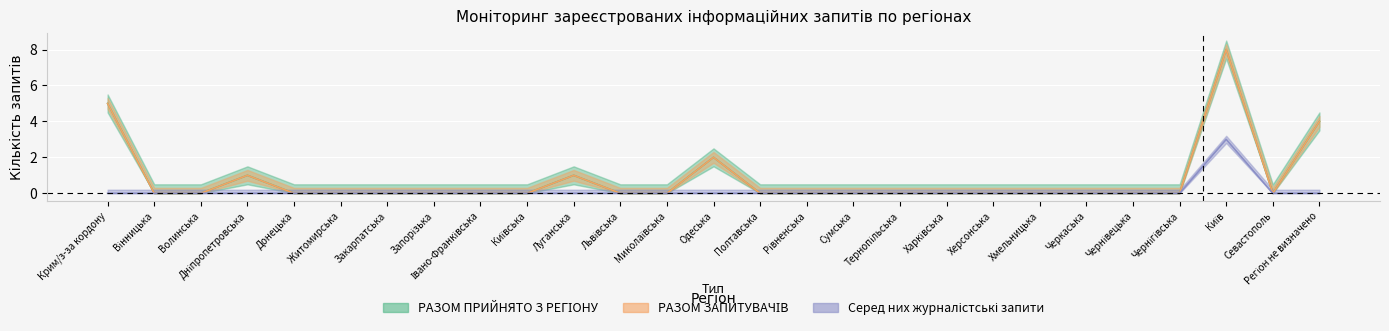

Which label corresponds to the smallest value in the chart?

Вінницька